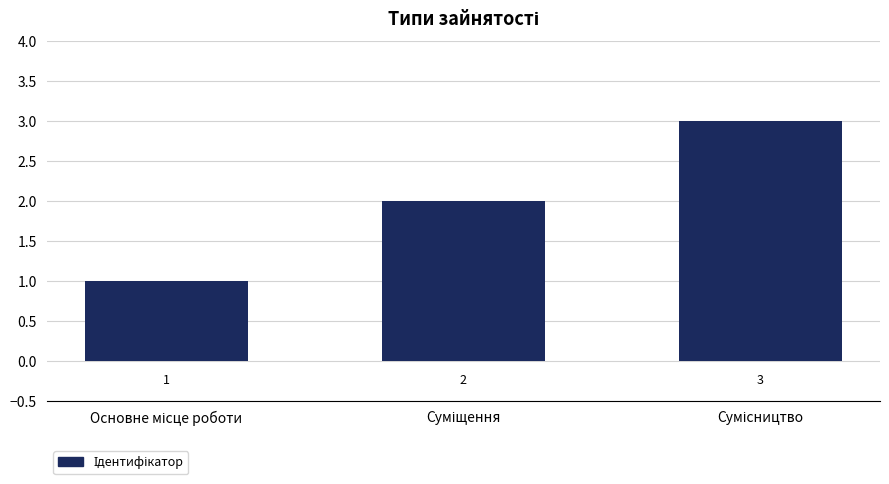

How many values are between 1 and 3?

3